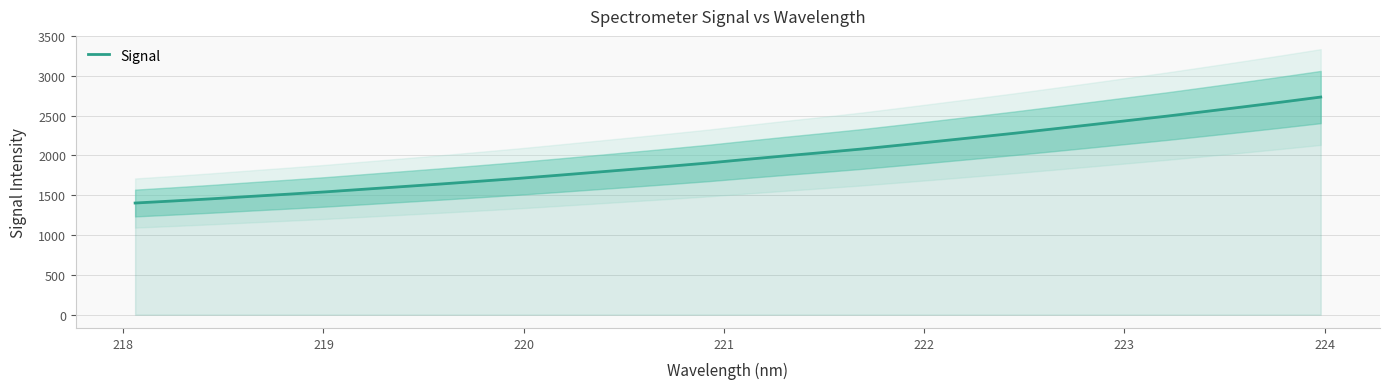

What is the maximum value for Signal?

2733.1